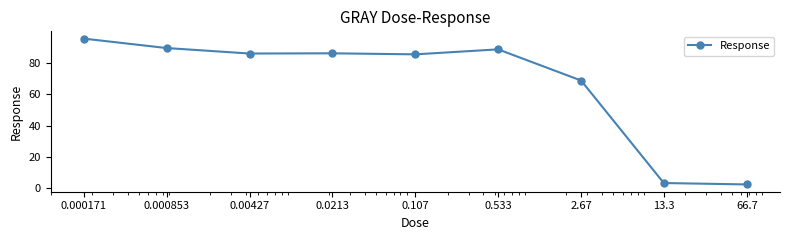

What is the minimum value shown in the chart?

2.6